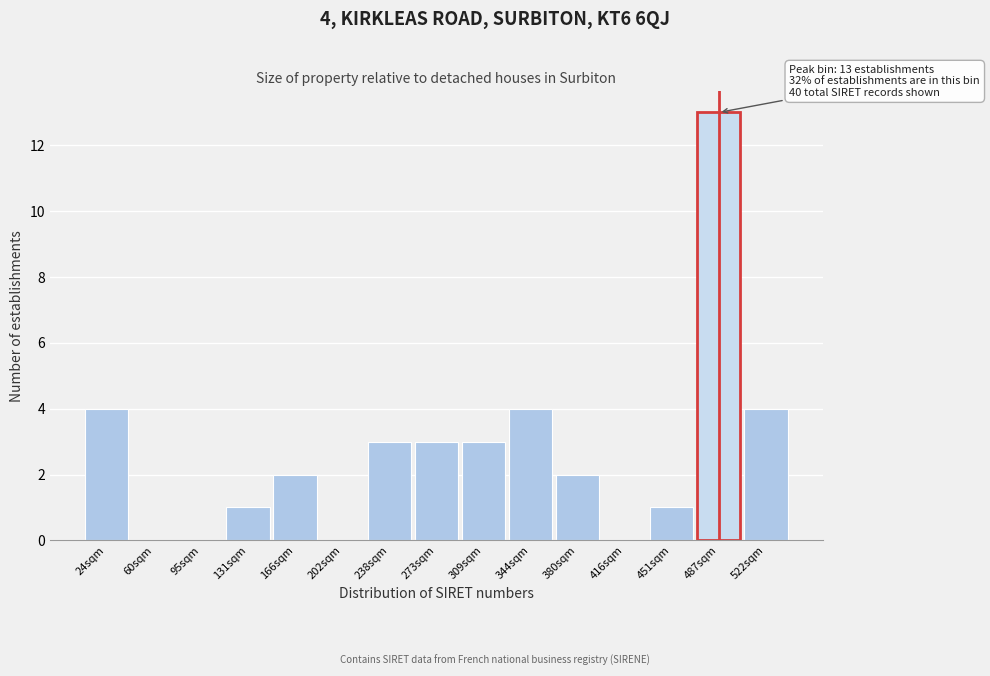

Reading left to right, extract all data points from this chart.

24sqm=4	60sqm=0	95sqm=0	131sqm=1	166sqm=2	202sqm=0	238sqm=3	273sqm=3	309sqm=3	344sqm=4	380sqm=2	416sqm=0	451sqm=1	487sqm=13	522sqm=4